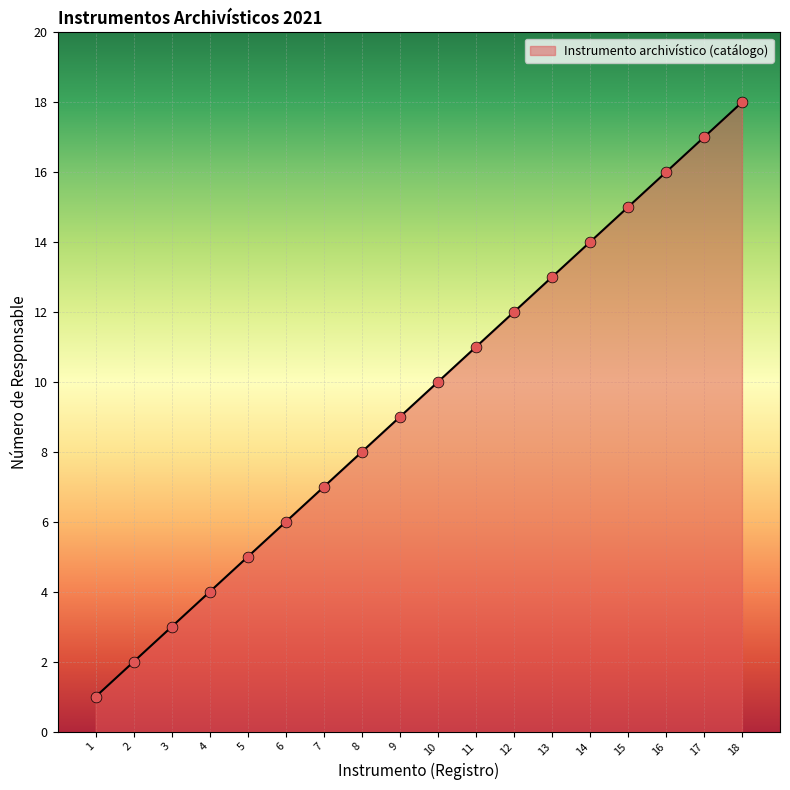

What is the ratio of the value at 13 to the value at 16?

0.8